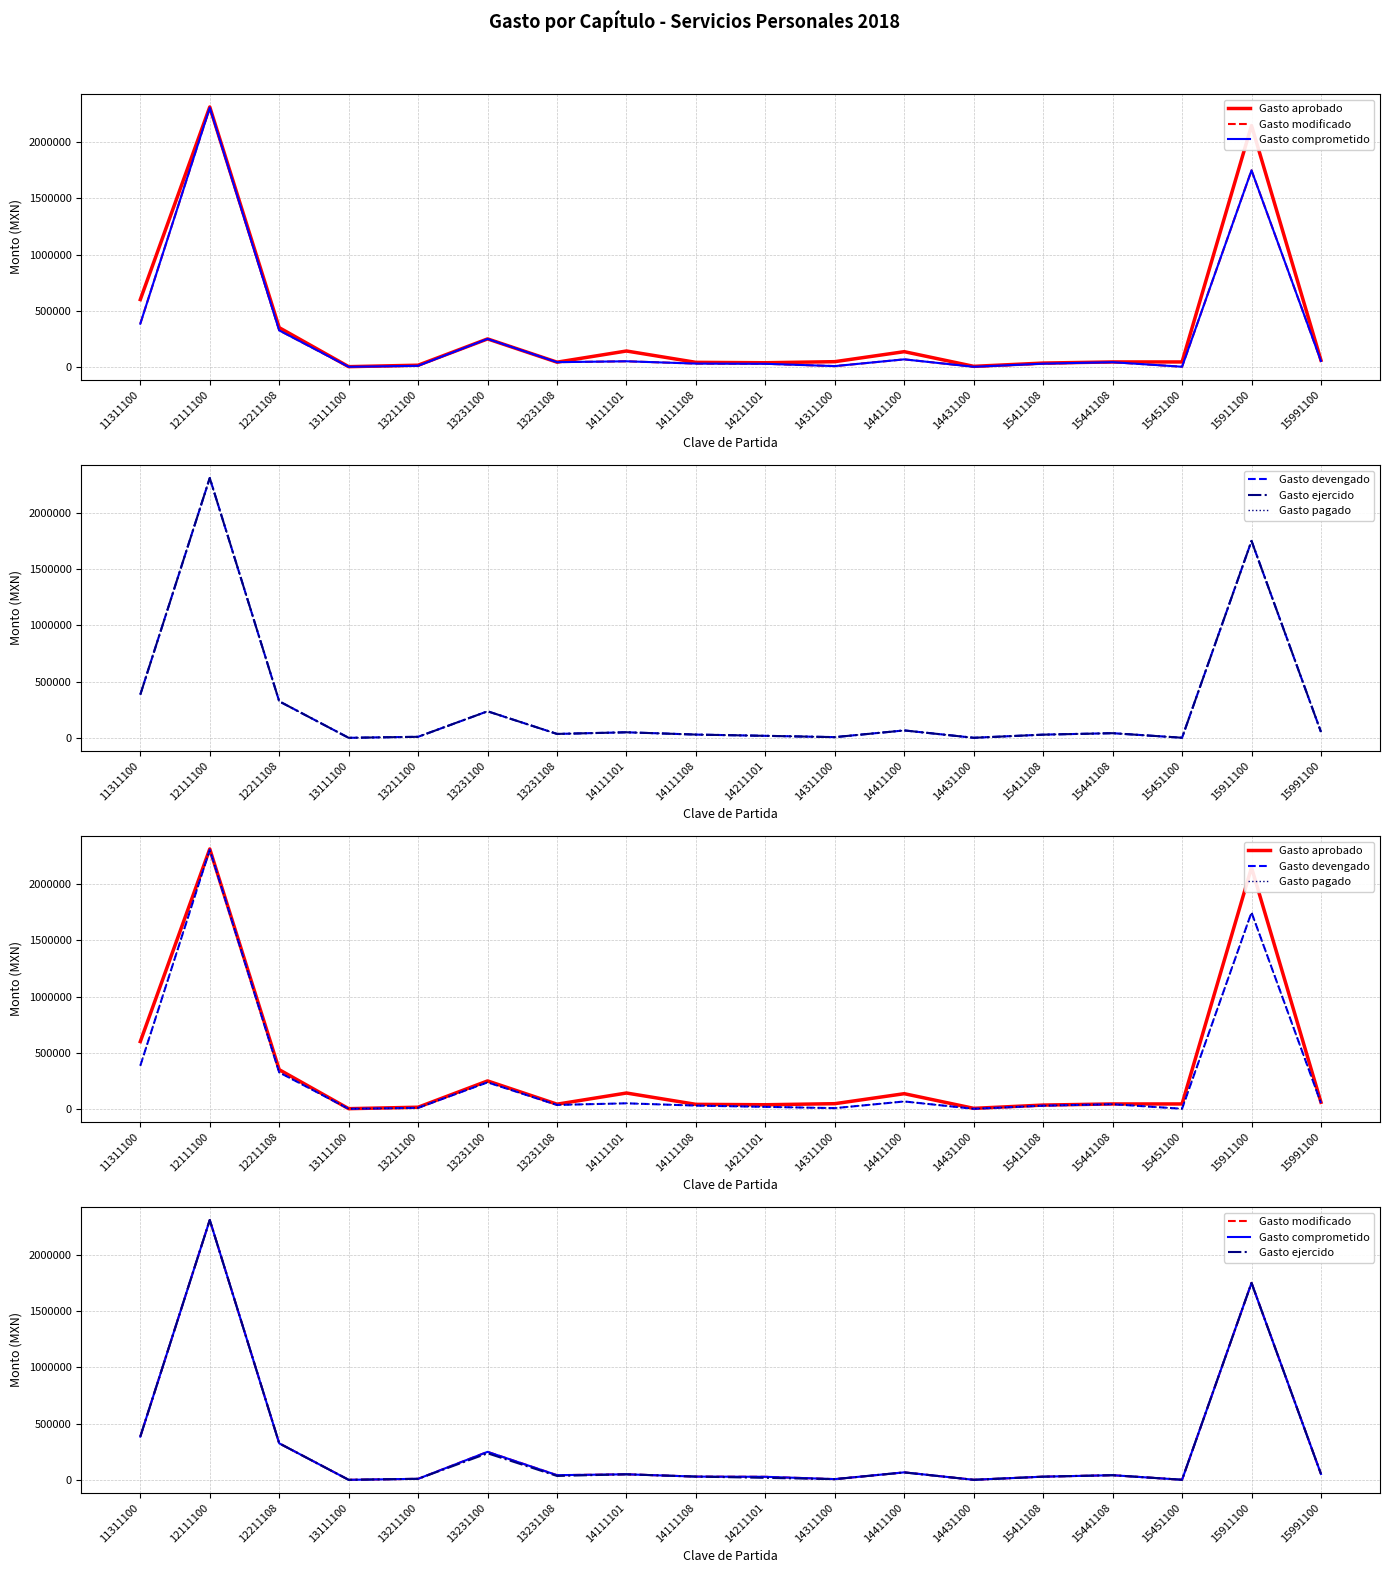

At 14411100, list the series in order from smallest to largest.

Gasto devengado, Gasto ejercido, Gasto pagado, Gasto modificado, Gasto comprometido, Gasto aprobado